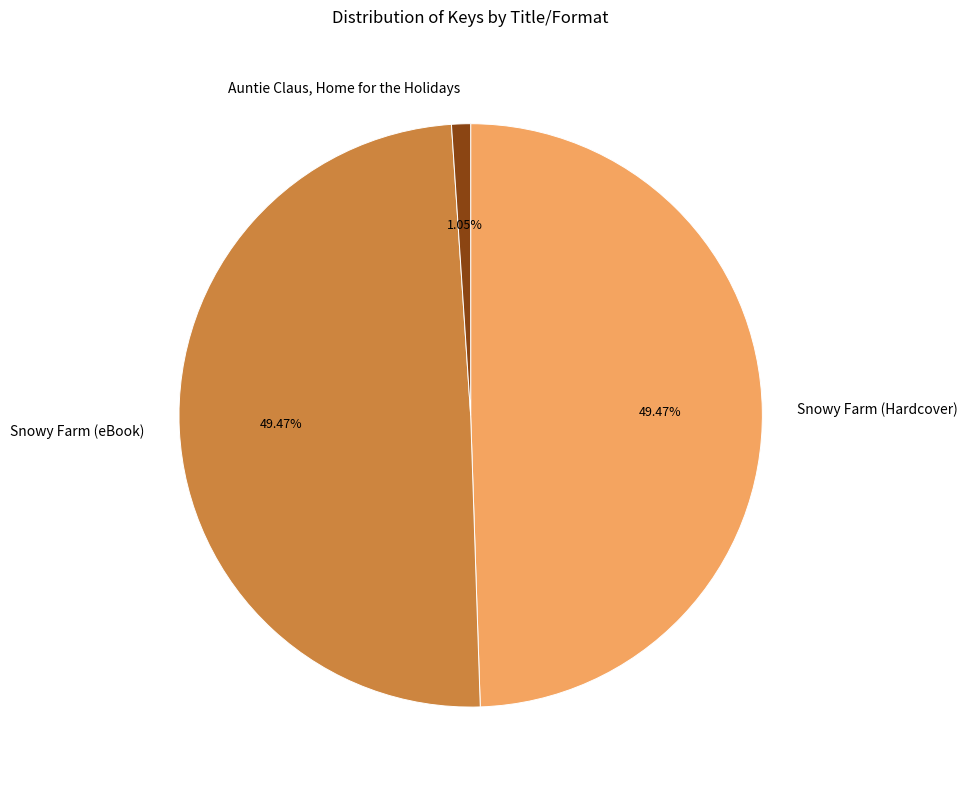

To the nearest percent, what percentage of the pie is Auntie Claus, Home for the Holidays?

1%